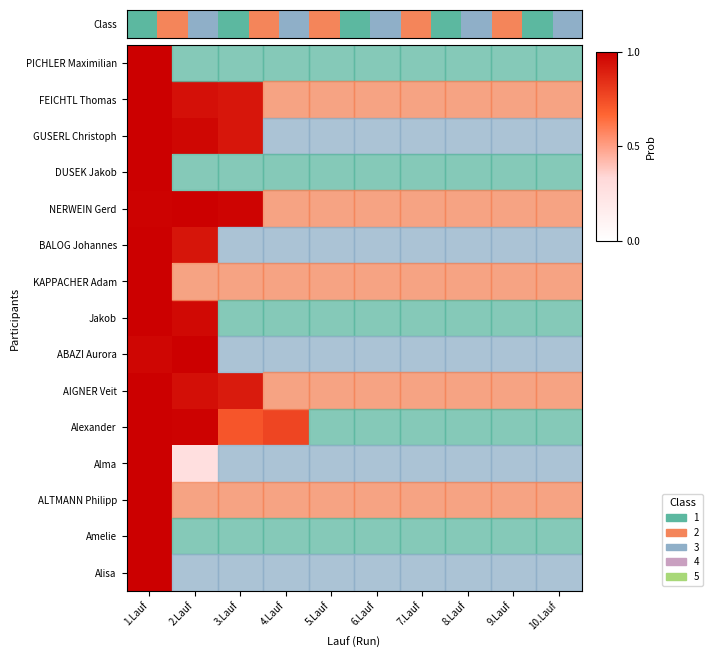

Which series has the largest range (max minus min)?

PICHLER Maximilian